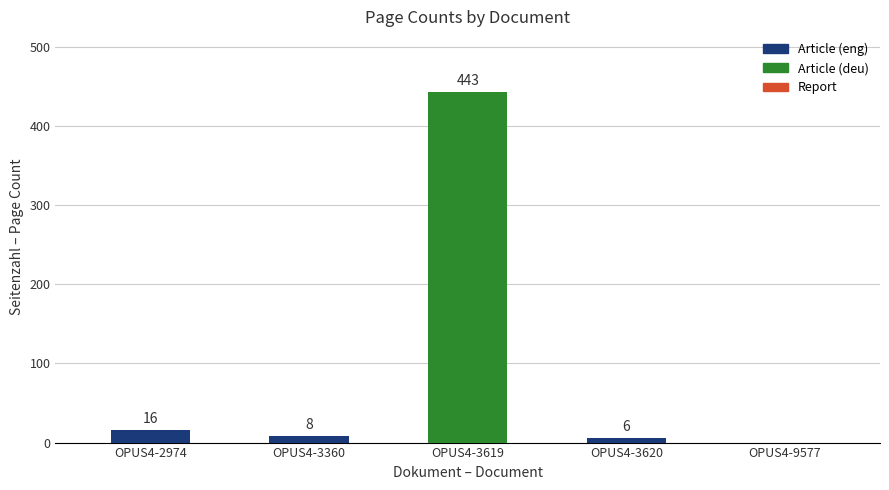

At which label is the value closest to 221?

OPUS4-2974